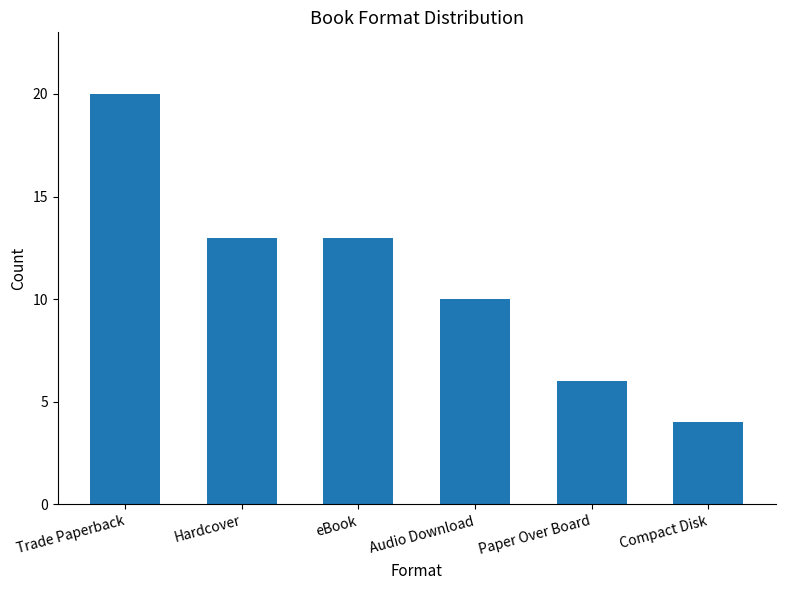

Reading left to right, list all the values displayed in this chart.

20	13	13	10	6	4